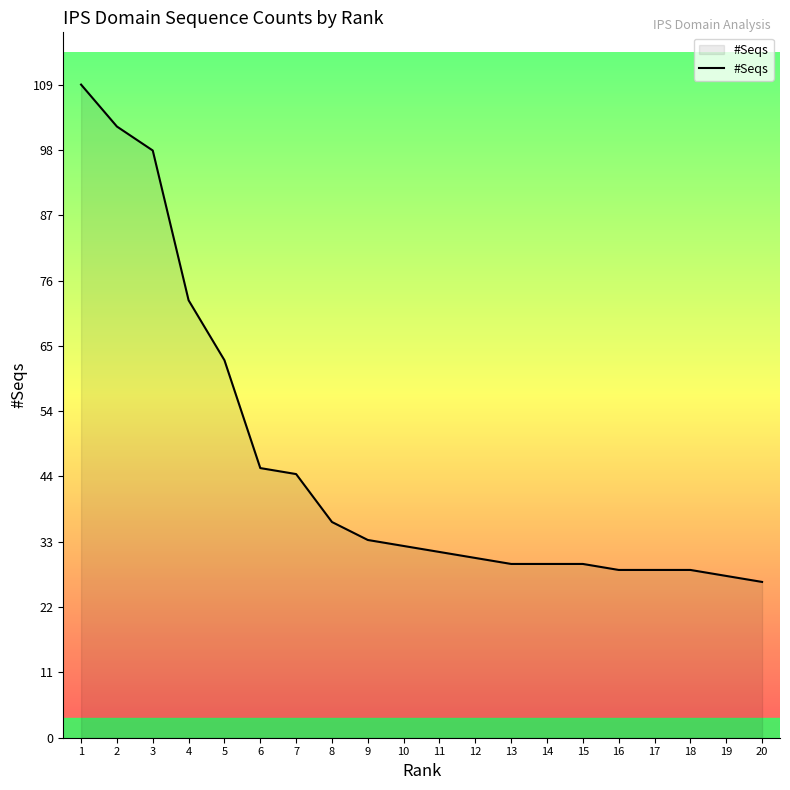

What is the ratio of the value at 1 to the value at 11?

3.5